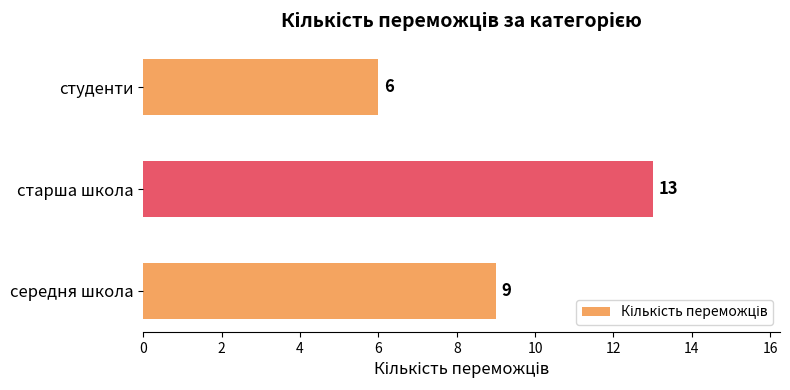

Reading bottom to top, transcribe all the data shown in this chart.

середня школа=9	старша школа=13	студенти=6